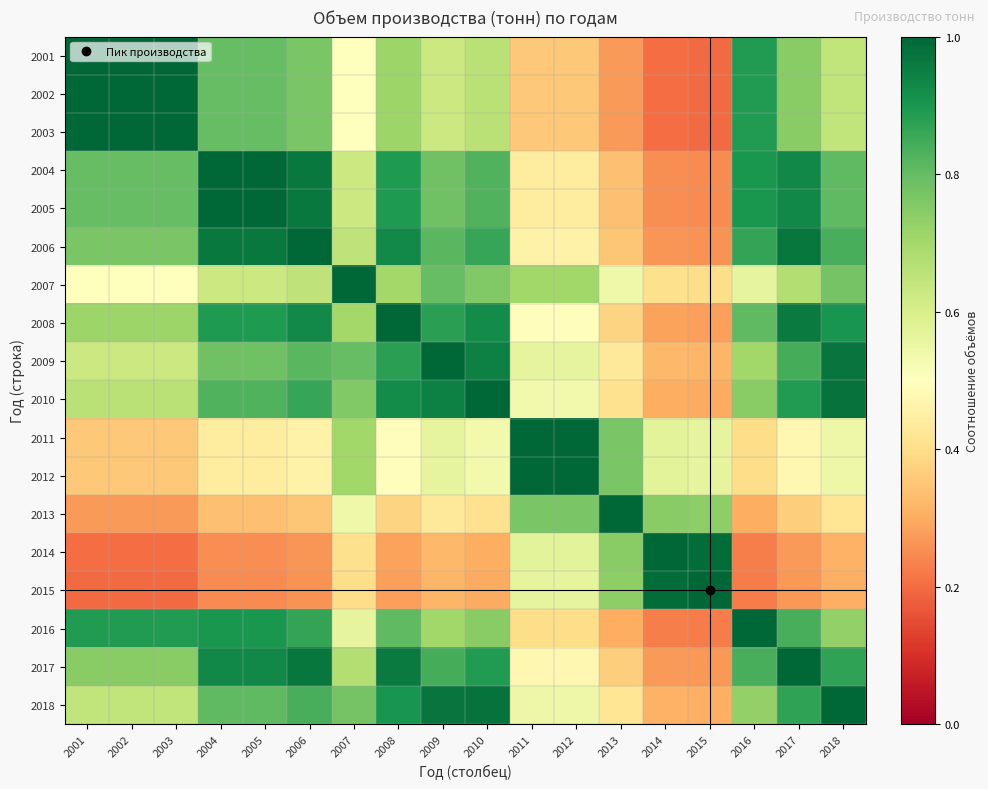

Reading left to right, transcribe all the data shown in this chart.

2001: 2001=1.0	2002=1.0	2003=1.0	2004=0.8	2005=0.8	2006=0.8	2007=0.5	2008=0.7	2009=0.6	2010=0.7	2011=0.4	2012=0.4	2013=0.3	2014=0.2	2015=0.2	2016=0.9	2017=0.7	2018=0.6
2002: 2001=1.0	2002=1.0	2003=1.0	2004=0.8	2005=0.8	2006=0.8	2007=0.5	2008=0.7	2009=0.6	2010=0.7	2011=0.4	2012=0.4	2013=0.3	2014=0.2	2015=0.2	2016=0.9	2017=0.7	2018=0.6
2003: 2001=1.0	2002=1.0	2003=1.0	2004=0.8	2005=0.8	2006=0.8	2007=0.5	2008=0.7	2009=0.6	2010=0.7	2011=0.4	2012=0.4	2013=0.3	2014=0.2	2015=0.2	2016=0.9	2017=0.7	2018=0.6
2004: 2001=0.8	2002=0.8	2003=0.8	2004=1.0	2005=1.0	2006=1.0	2007=0.6	2008=0.9	2009=0.8	2010=0.8	2011=0.4	2012=0.4	2013=0.3	2014=0.3	2015=0.2	2016=0.9	2017=0.9	2018=0.8
2005: 2001=0.8	2002=0.8	2003=0.8	2004=1.0	2005=1.0	2006=1.0	2007=0.6	2008=0.9	2009=0.8	2010=0.8	2011=0.4	2012=0.4	2013=0.3	2014=0.3	2015=0.2	2016=0.9	2017=0.9	2018=0.8
2006: 2001=0.8	2002=0.8	2003=0.8	2004=1.0	2005=1.0	2006=1.0	2007=0.7	2008=0.9	2009=0.8	2010=0.9	2011=0.5	2012=0.5	2013=0.4	2014=0.3	2015=0.3	2016=0.9	2017=1.0	2018=0.8
2007: 2001=0.5	2002=0.5	2003=0.5	2004=0.6	2005=0.6	2006=0.7	2007=1.0	2008=0.7	2009=0.8	2010=0.8	2011=0.7	2012=0.7	2013=0.5	2014=0.4	2015=0.4	2016=0.6	2017=0.7	2018=0.8
2008: 2001=0.7	2002=0.7	2003=0.7	2004=0.9	2005=0.9	2006=0.9	2007=0.7	2008=1.0	2009=0.9	2010=0.9	2011=0.5	2012=0.5	2013=0.4	2014=0.3	2015=0.3	2016=0.8	2017=1.0	2018=0.9
2009: 2001=0.6	2002=0.6	2003=0.6	2004=0.8	2005=0.8	2006=0.8	2007=0.8	2008=0.9	2009=1.0	2010=0.9	2011=0.6	2012=0.6	2013=0.4	2014=0.3	2015=0.3	2016=0.7	2017=0.8	2018=1.0
2010: 2001=0.7	2002=0.7	2003=0.7	2004=0.8	2005=0.8	2006=0.9	2007=0.8	2008=0.9	2009=0.9	2010=1.0	2011=0.5	2012=0.5	2013=0.4	2014=0.3	2015=0.3	2016=0.7	2017=0.9	2018=1.0
2011: 2001=0.4	2002=0.4	2003=0.4	2004=0.4	2005=0.4	2006=0.5	2007=0.7	2008=0.5	2009=0.6	2010=0.5	2011=1.0	2012=1.0	2013=0.8	2014=0.6	2015=0.6	2016=0.4	2017=0.5	2018=0.5
2012: 2001=0.4	2002=0.4	2003=0.4	2004=0.4	2005=0.4	2006=0.5	2007=0.7	2008=0.5	2009=0.6	2010=0.5	2011=1.0	2012=1.0	2013=0.8	2014=0.6	2015=0.6	2016=0.4	2017=0.5	2018=0.5
2013: 2001=0.3	2002=0.3	2003=0.3	2004=0.3	2005=0.3	2006=0.4	2007=0.5	2008=0.4	2009=0.4	2010=0.4	2011=0.8	2012=0.8	2013=1.0	2014=0.7	2015=0.7	2016=0.3	2017=0.4	2018=0.4
2014: 2001=0.2	2002=0.2	2003=0.2	2004=0.3	2005=0.3	2006=0.3	2007=0.4	2008=0.3	2009=0.3	2010=0.3	2011=0.6	2012=0.6	2013=0.7	2014=1.0	2015=1.0	2016=0.2	2017=0.3	2018=0.3
2015: 2001=0.2	2002=0.2	2003=0.2	2004=0.2	2005=0.2	2006=0.3	2007=0.4	2008=0.3	2009=0.3	2010=0.3	2011=0.6	2012=0.6	2013=0.7	2014=1.0	2015=1.0	2016=0.2	2017=0.3	2018=0.3
2016: 2001=0.9	2002=0.9	2003=0.9	2004=0.9	2005=0.9	2006=0.9	2007=0.6	2008=0.8	2009=0.7	2010=0.7	2011=0.4	2012=0.4	2013=0.3	2014=0.2	2015=0.2	2016=1.0	2017=0.8	2018=0.7
2017: 2001=0.7	2002=0.7	2003=0.7	2004=0.9	2005=0.9	2006=1.0	2007=0.7	2008=1.0	2009=0.8	2010=0.9	2011=0.5	2012=0.5	2013=0.4	2014=0.3	2015=0.3	2016=0.8	2017=1.0	2018=0.9
2018: 2001=0.6	2002=0.6	2003=0.6	2004=0.8	2005=0.8	2006=0.8	2007=0.8	2008=0.9	2009=1.0	2010=1.0	2011=0.5	2012=0.5	2013=0.4	2014=0.3	2015=0.3	2016=0.7	2017=0.9	2018=1.0